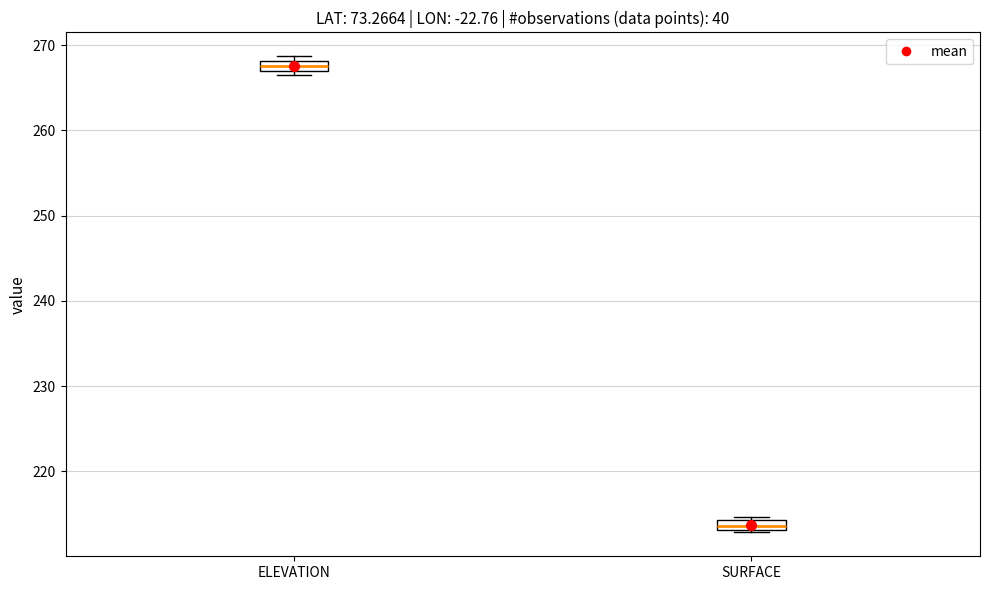

Which box's median line is the highest?

ELEVATION